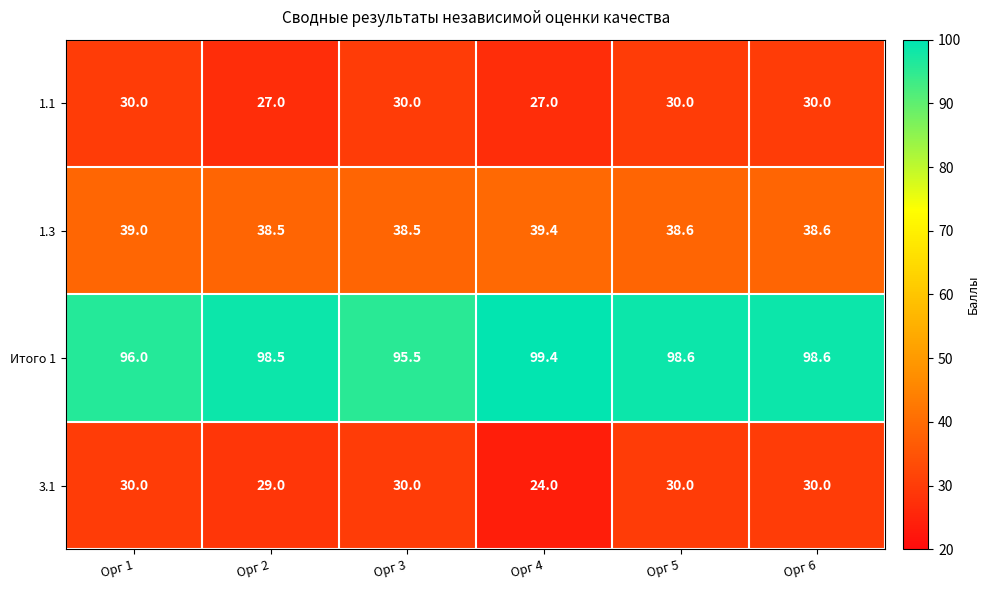

How many distinct data groups are displayed?

4